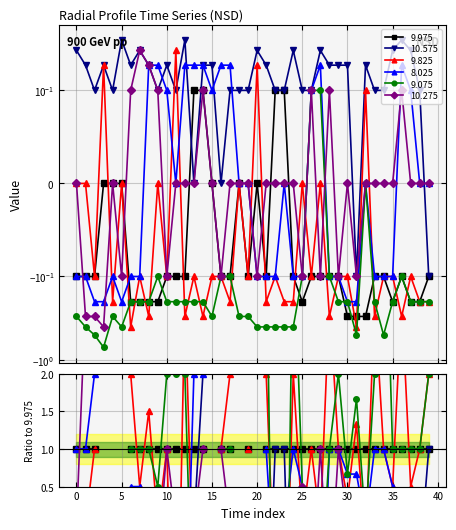

What is the label of the 20th point from the left?

19